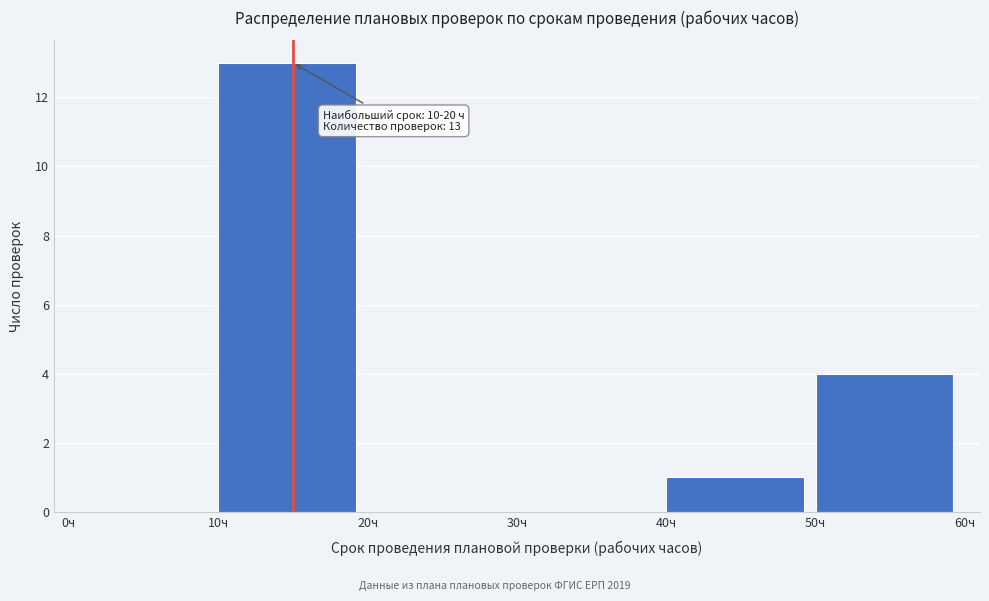

Which range on the x-axis has the tallest bar?

10 to 20